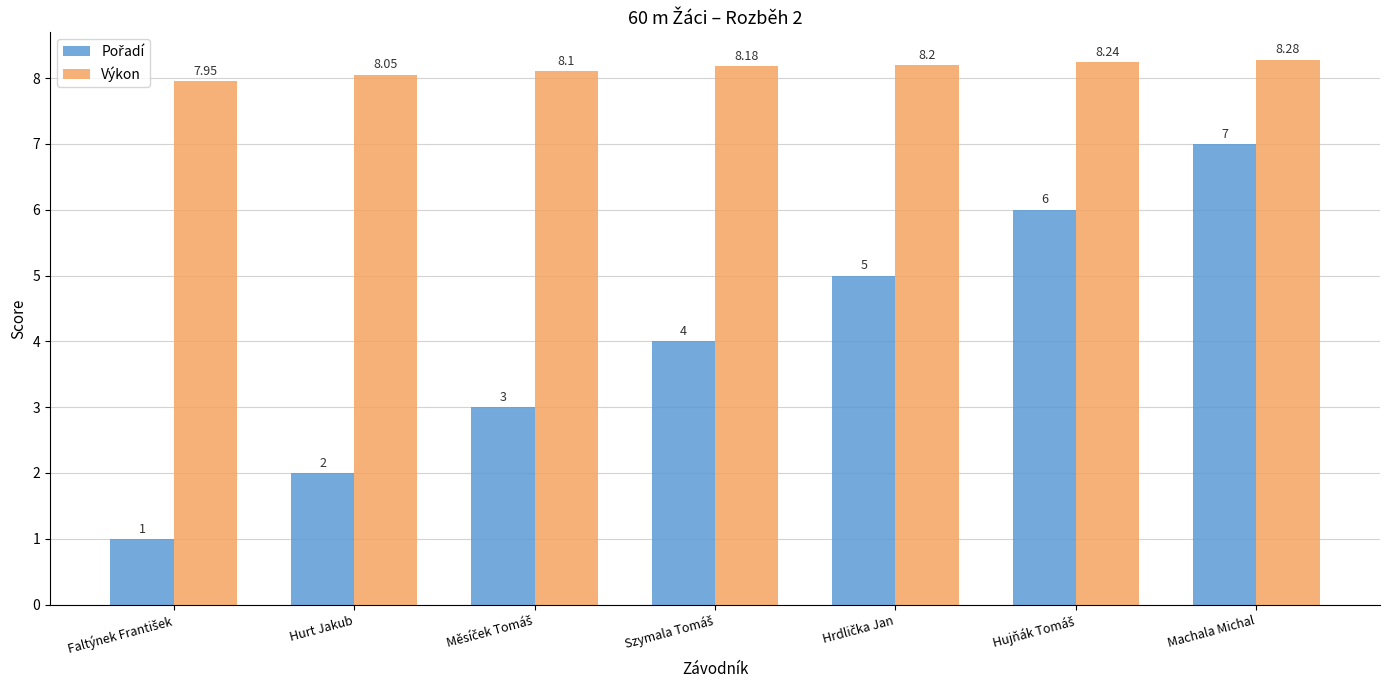

How many values in the Výkon series exceed 8?

6